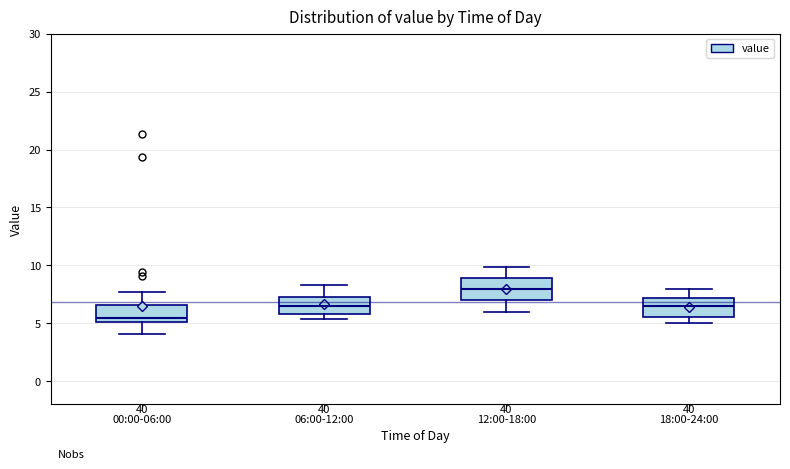

Reading left to right, read every box against the y-axis: the position of its median line, the range the box covers, and the ends of its whiskers. The values are not printed on the chart, so give them approximately, as read against the axis.

00:00-06:00: median 5.5, box 5.0 to 6.5, whiskers 4.0 to 7.5
06:00-12:00: median 6.5, box 6.0 to 7.5, whiskers 5.5 to 8.5
12:00-18:00: median 8.0, box 7.0 to 9.0, whiskers 6.0 to 10.0
18:00-24:00: median 6.5, box 5.5 to 7.0, whiskers 5.0 to 8.0